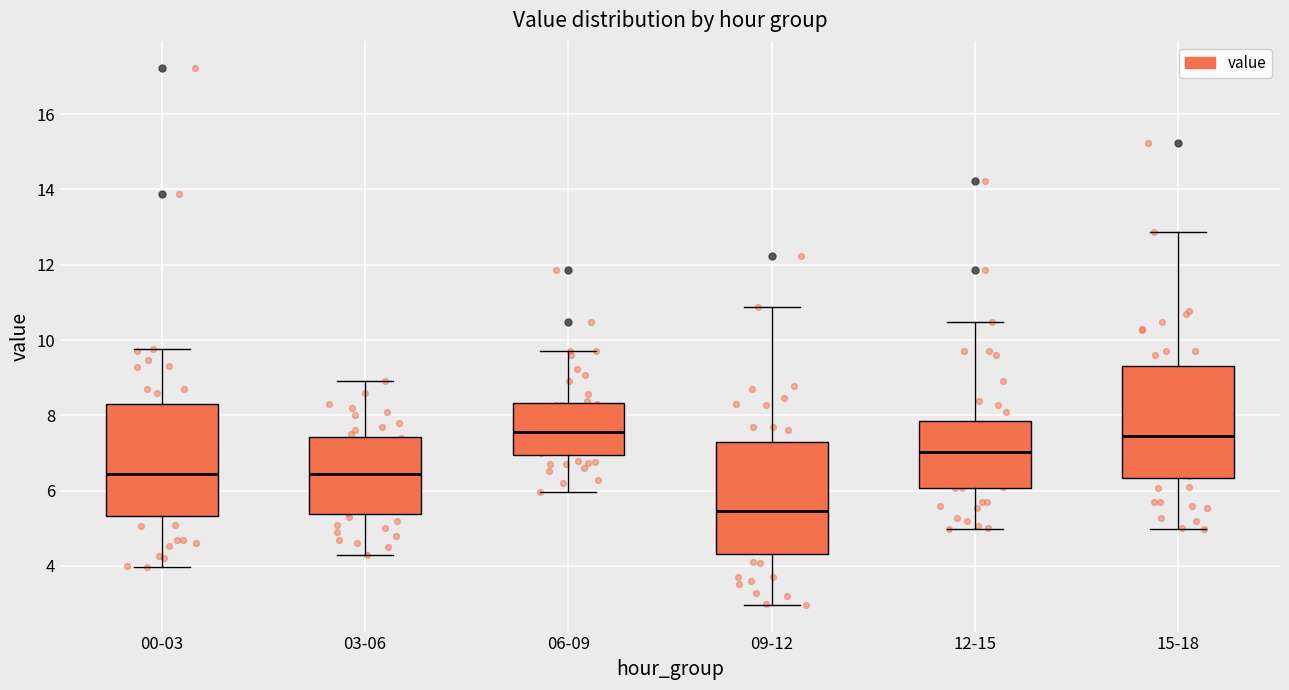

Reading left to right, transcribe this box plot: for each box, give where its median line is, the range the box spans, and where its two whiskers end, as read against the y-axis. The values are not printed on the chart, so give them approximately, as read against the axis.

00-03: median 6.4, box 5.4 to 8.4, whiskers 4.0 to 9.8
03-06: median 6.4, box 5.4 to 7.4, whiskers 4.4 to 9.0
06-09: median 7.6, box 7.0 to 8.4, whiskers 6.0 to 9.8
09-12: median 5.4, box 4.4 to 7.4, whiskers 3.0 to 10.8
12-15: median 7.0, box 6.0 to 7.8, whiskers 5.0 to 10.4
15-18: median 7.4, box 6.4 to 9.4, whiskers 5.0 to 12.8